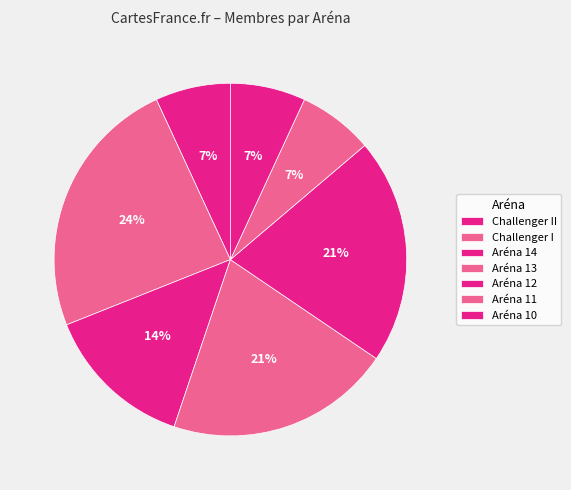

Rank the categories by value from lowest to highest.

Challenger II, Aréna 11, Aréna 10, Aréna 14, Aréna 13, Aréna 12, Challenger I